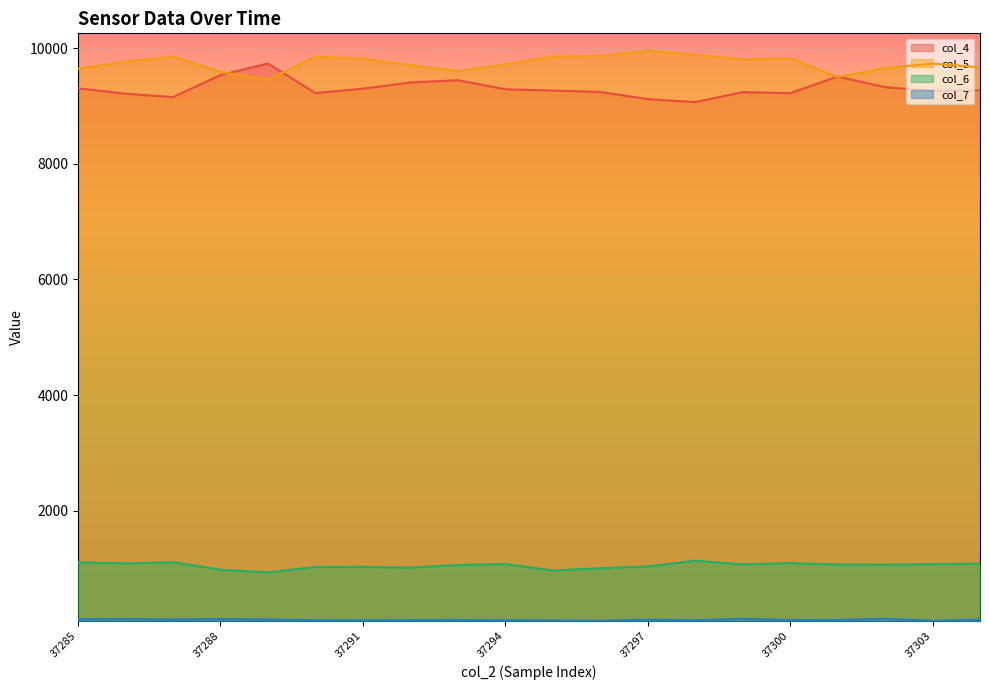

Does the chart display data point markers on the line(s)?

No